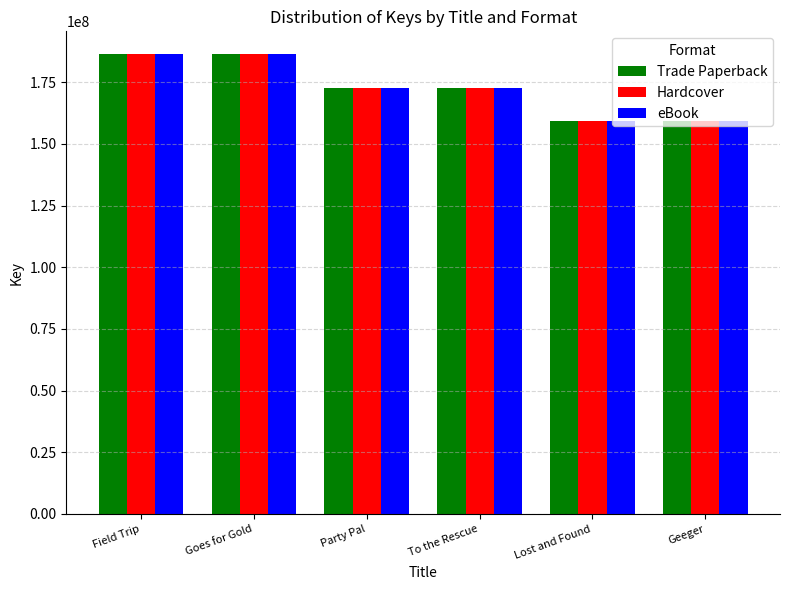

What is the smallest value displayed?

159351030